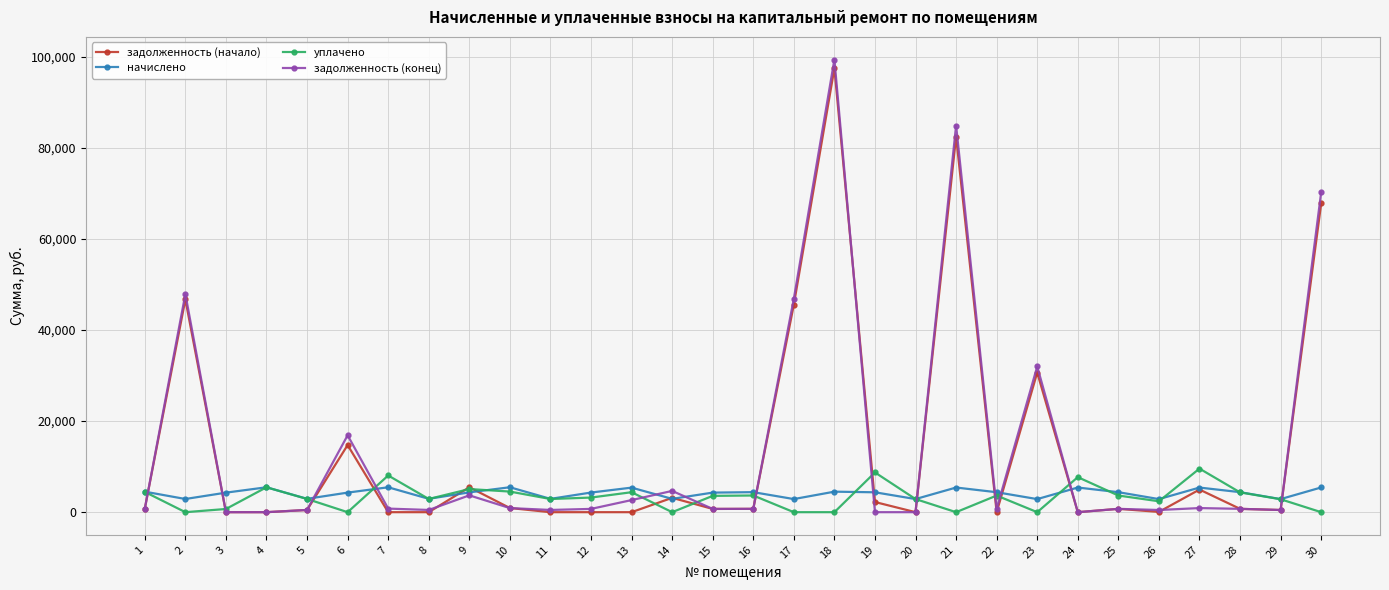

What is the highest value of the задолженность (начало) series?

97455.1